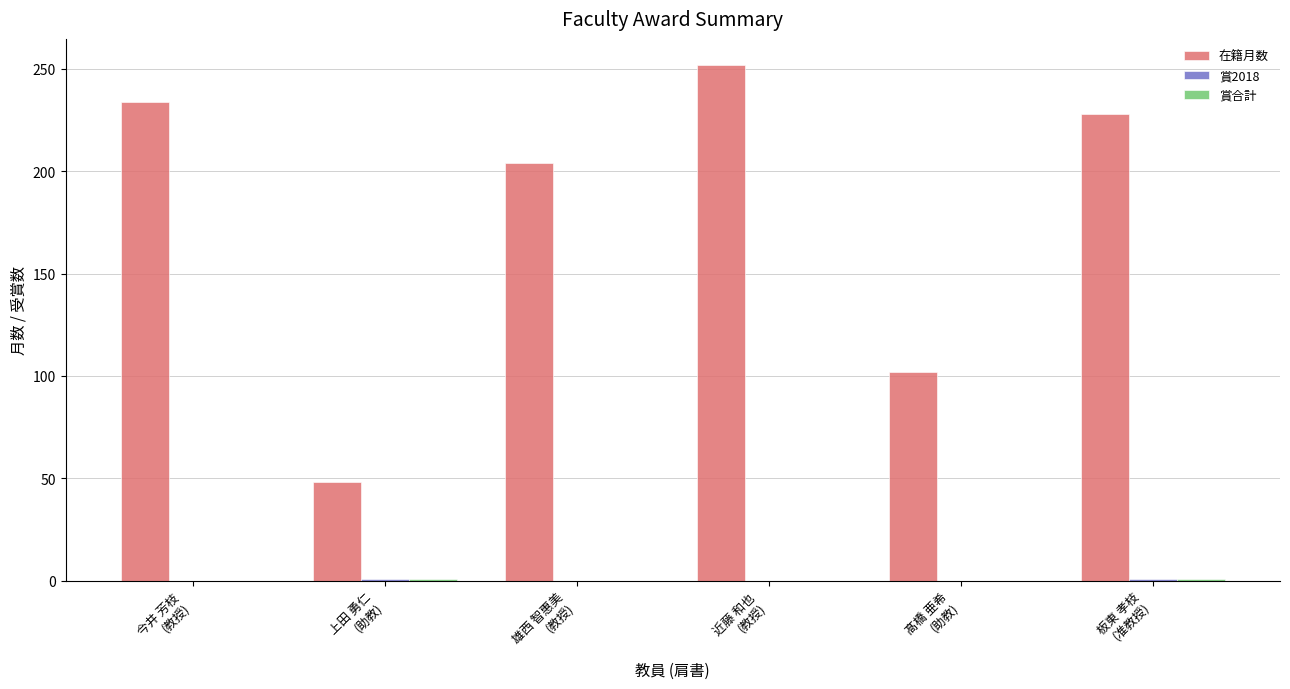

Which series has the largest total across all categories?

在籍月数